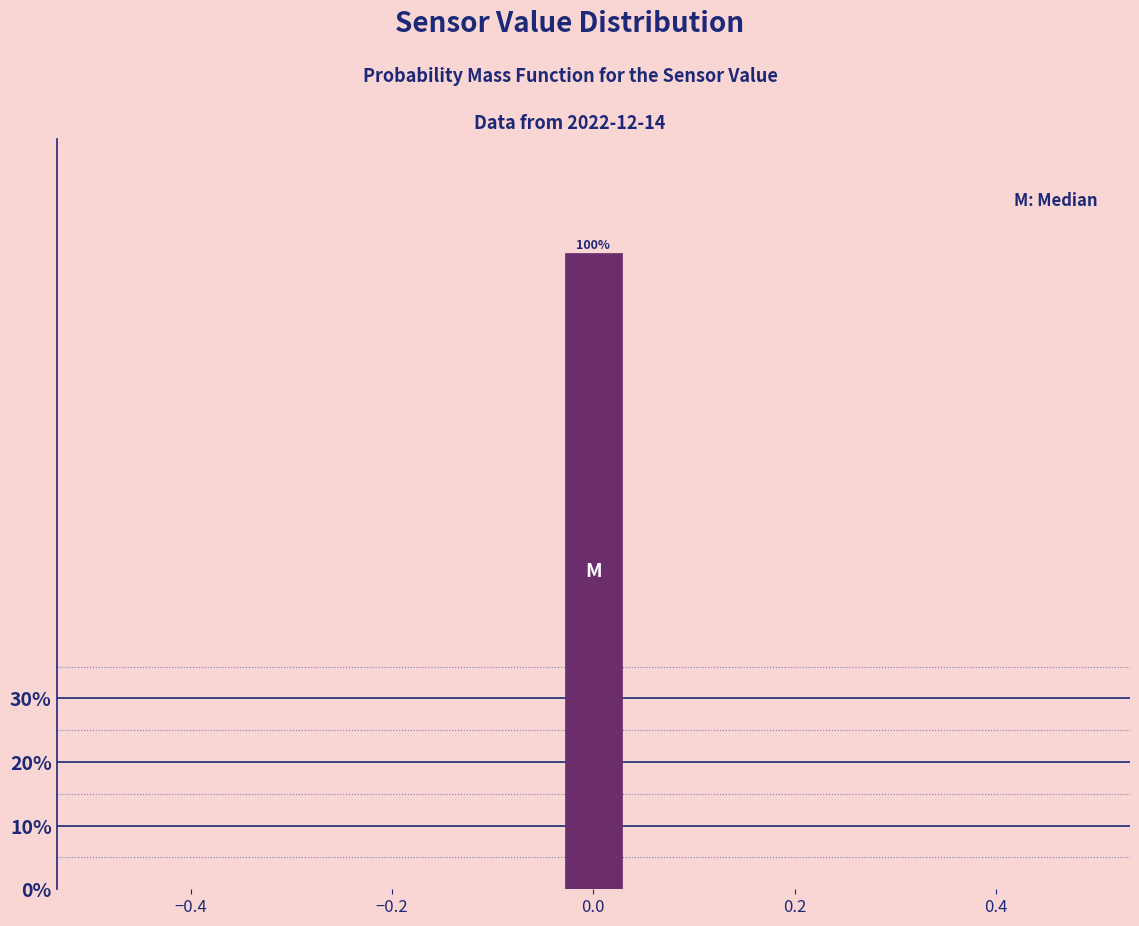

Read against the x-axis, roughly where is the centre of the tallest bar?

0.00